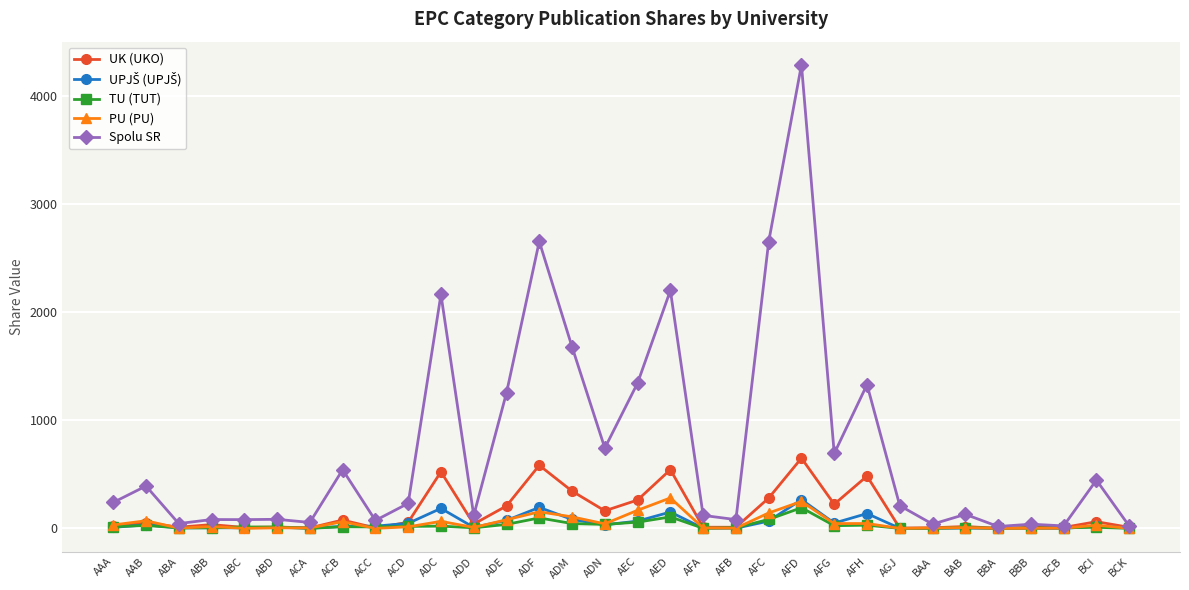

What is the maximum value shown in the chart?

4283.7